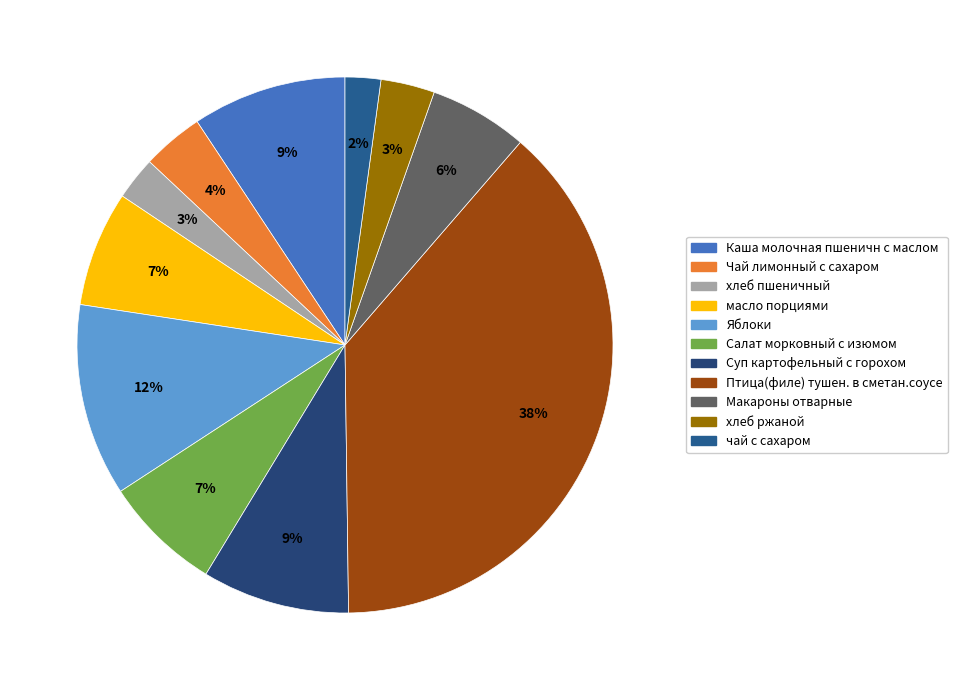

Count the number of slices in the pie.

11